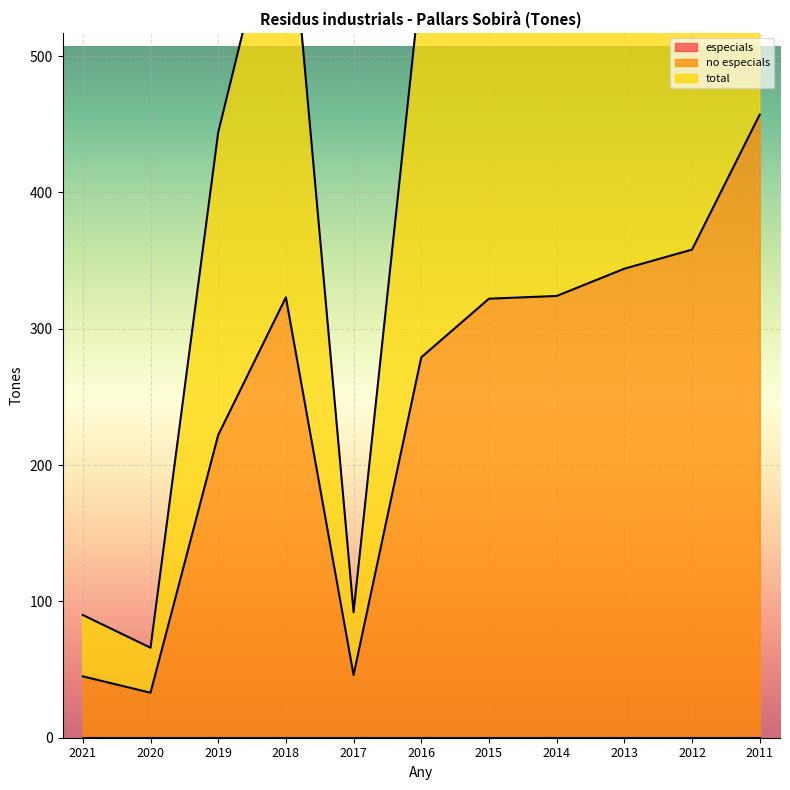

The value of total at 2012 is 398. True or false?

False